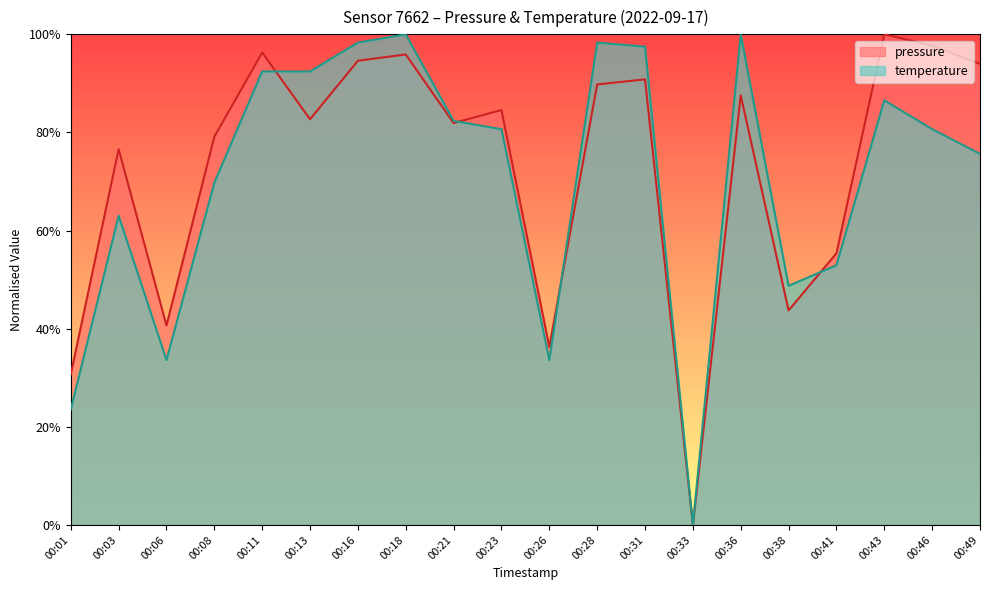

The pressure series shows 19.3 at 00:01. True or false?

False